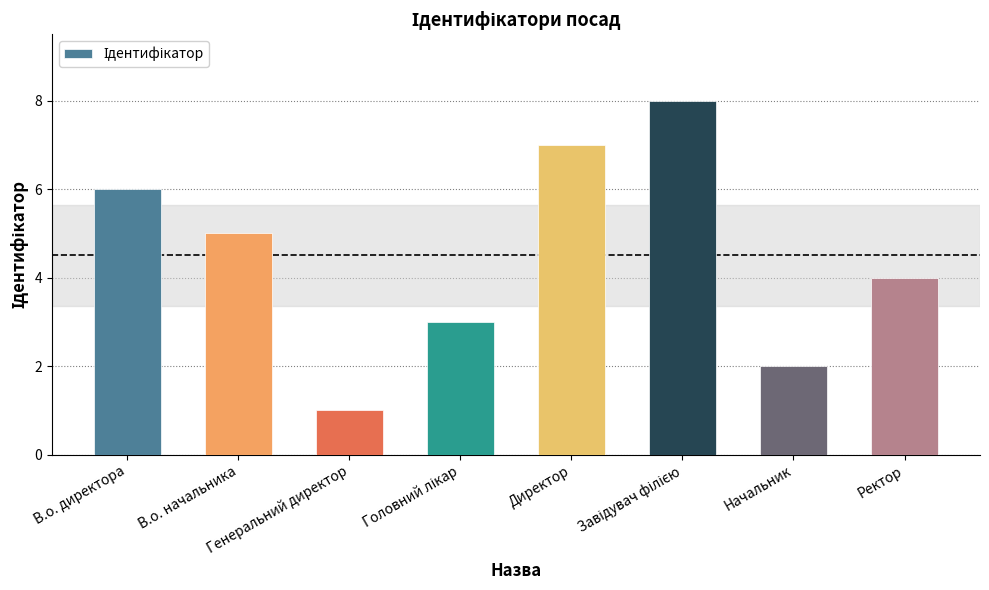

What is the greatest value displayed?

8